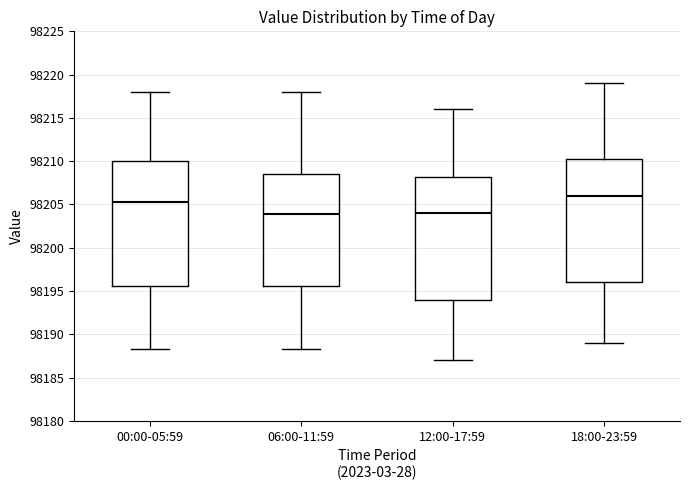

Where does the upper whisker of the box for 00:00-05:59 end on the y-axis? The values are not printed on the chart, so give them approximately, as read against the axis.

98218.0